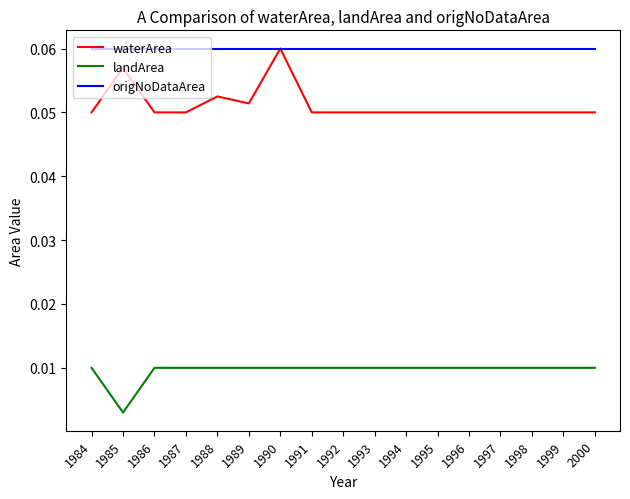

Which category has the lowest value in the landArea series?

1985